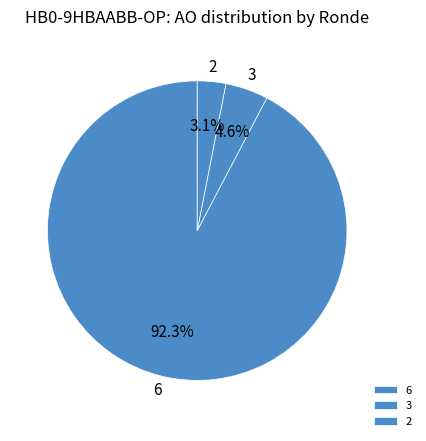

What is the ratio of the value at 3 to the value at 2?

1.5